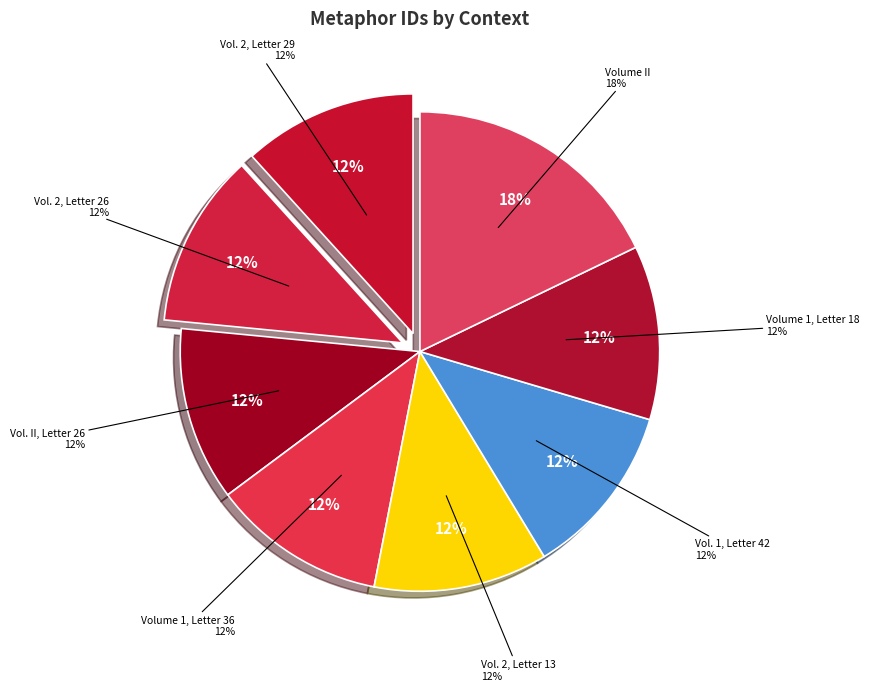

Which slice is the smallest?

Vol. 2, Letter 29